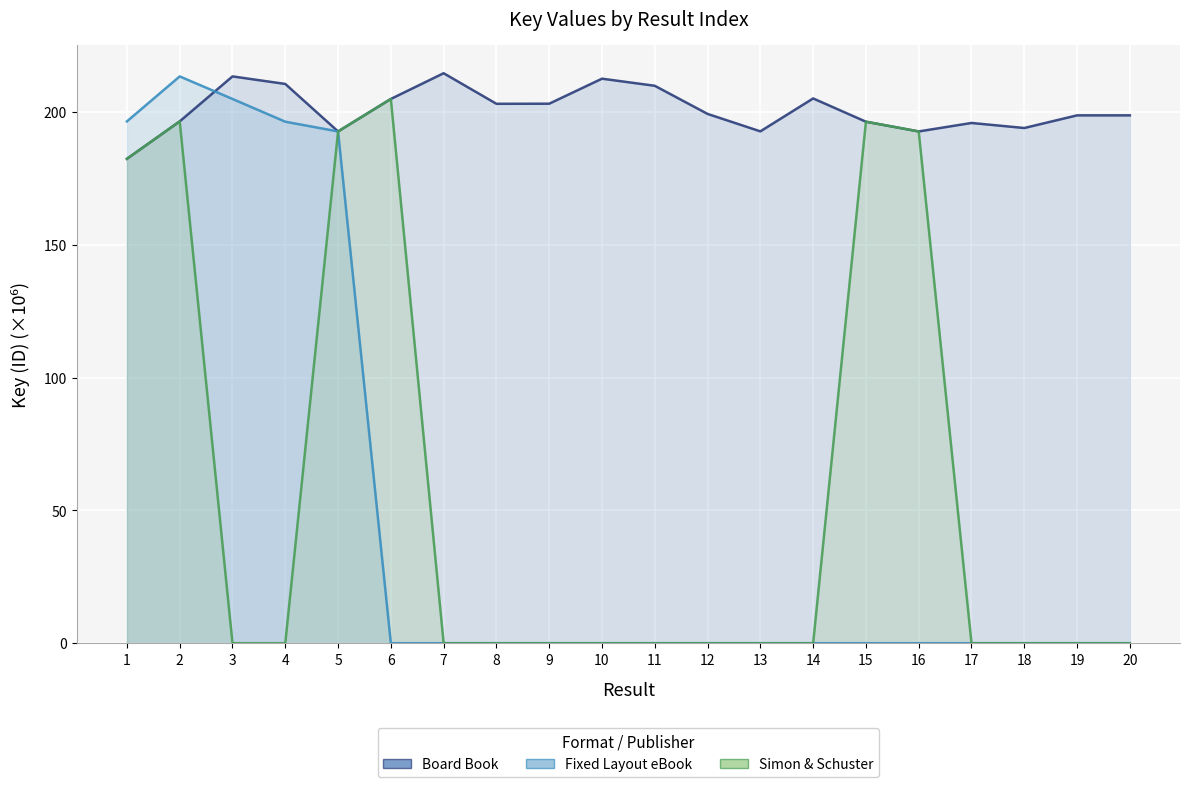

At which label is Fixed Layout eBook closest to 106?

5